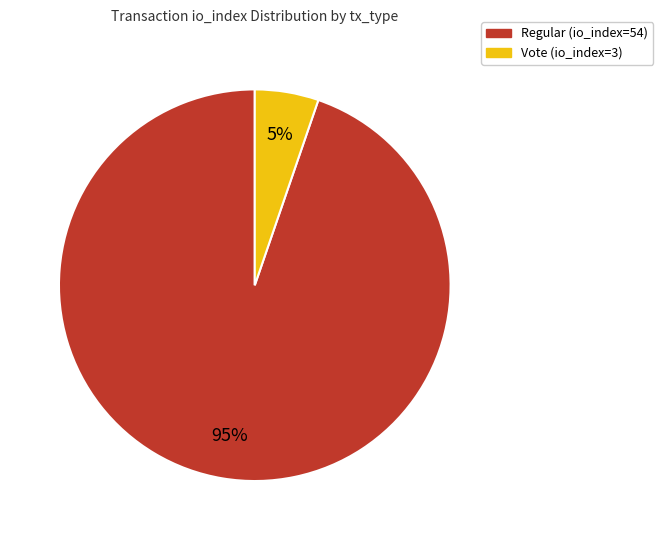

To the nearest percent, what is the average slice percentage?

50%